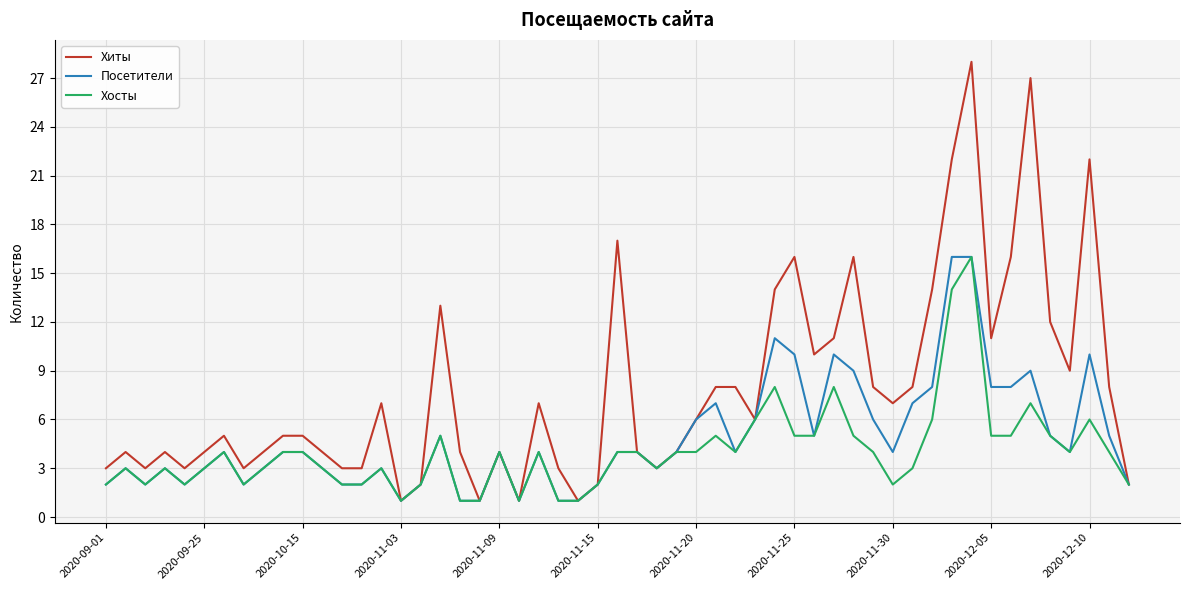

Which series has the widest spread of values?

Хиты